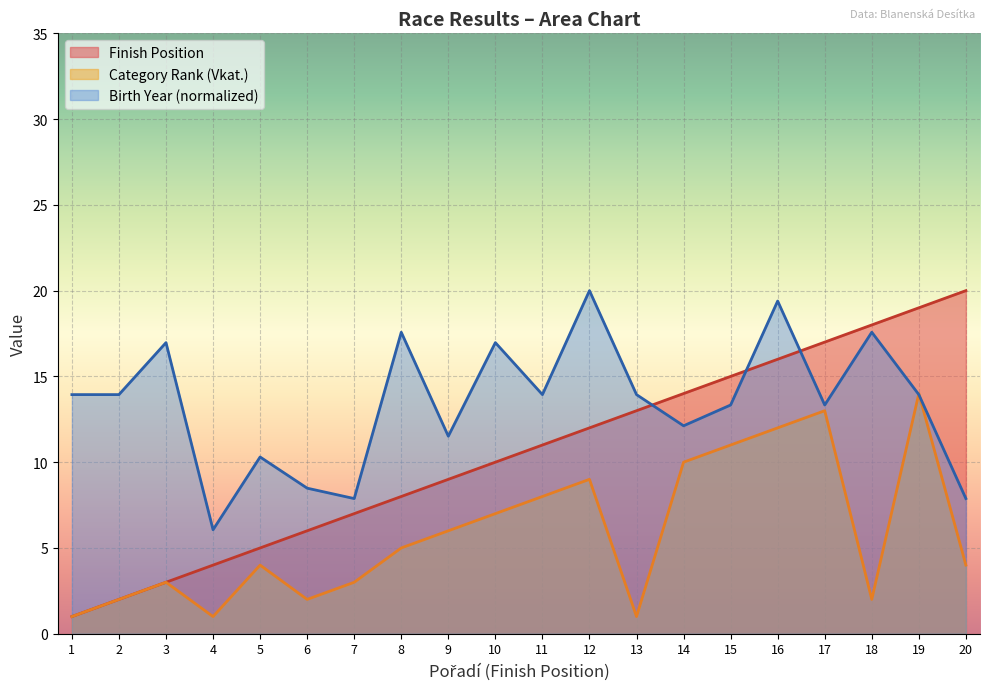

Reading left to right, transcribe all the data shown in this chart.

Finish Position: 1=1.0	2=2.0	3=3.0	4=4.0	5=5.0	6=6.0	7=7.0	8=8.0	9=9.0	10=10.0	11=11.0	12=12.0	13=13.0	14=14.0	15=15.0	16=16.0	17=17.0	18=18.0	19=19.0	20=20.0
Category Rank (Vkat.): 1=1.0	2=2.0	3=3.0	4=1.0	5=4.0	6=2.0	7=3.0	8=5.0	9=6.0	10=7.0	11=8.0	12=9.0	13=1.0	14=10.0	15=11.0	16=12.0	17=13.0	18=2.0	19=14.0	20=4.0
Birth Year (Ročník, normalized): 1=13.9	2=13.9	3=17.0	4=6.1	5=10.3	6=8.5	7=7.9	8=17.6	9=11.5	10=17.0	11=13.9	12=20.0	13=13.9	14=12.1	15=13.3	16=19.4	17=13.3	18=17.6	19=13.9	20=7.9